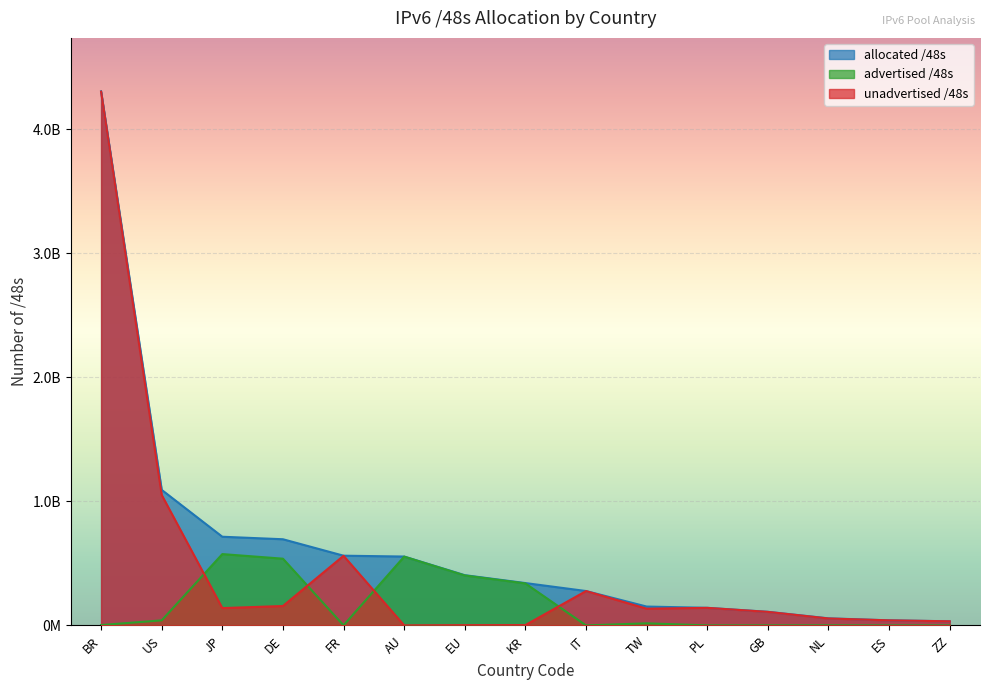

At which label is unadvertised /48s closest to 2152497356?

US